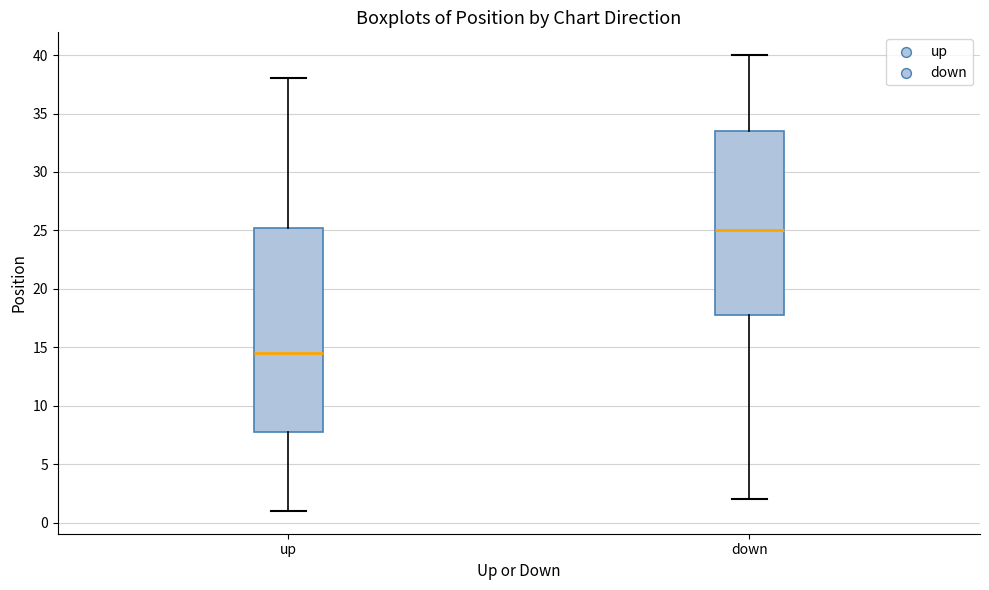

Reading left to right, transcribe this box plot: for each box, give where its median line is, the range the box spans, and where its two whiskers end, as read against the y-axis. The values are not printed on the chart, so give them approximately, as read against the axis.

up: median 14.5, box 8.0 to 25.5, whiskers 1.0 to 38.0
down: median 25.0, box 18.0 to 33.5, whiskers 2.0 to 40.0